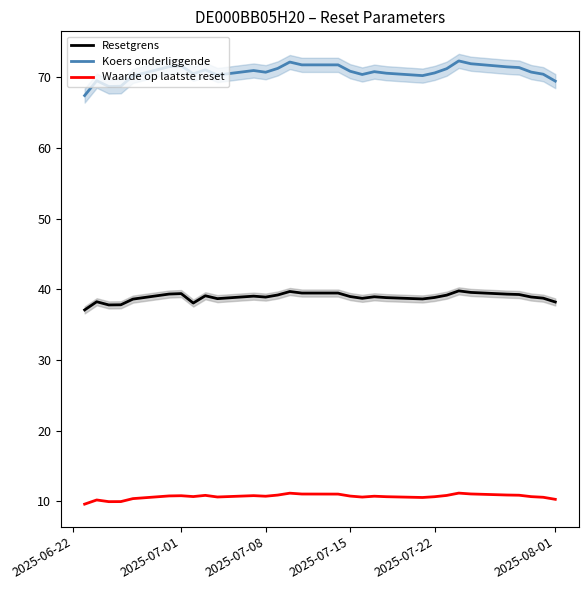

What is the maximum value for Resetgrens?

39.8